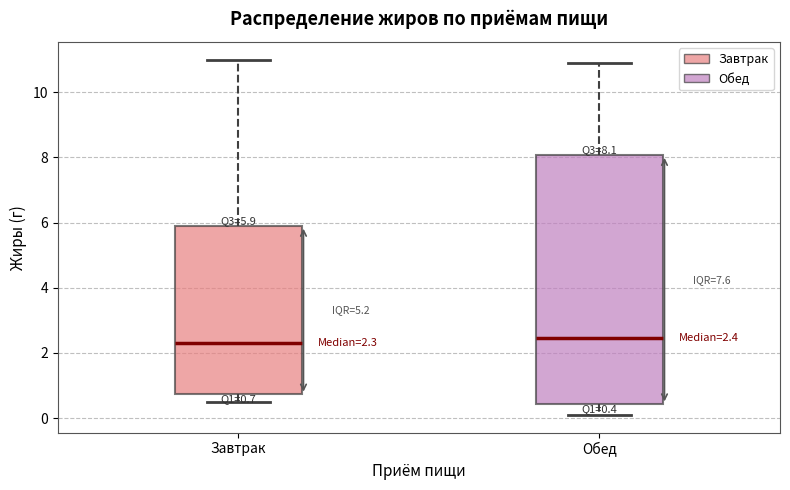

Which box is the tallest, from its lower edge to its upper edge?

Обед